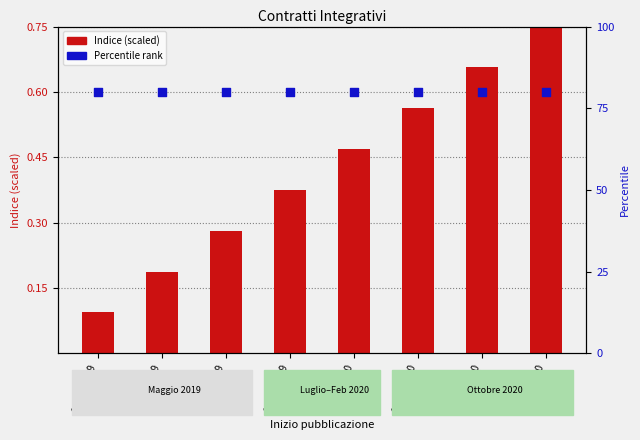

What are all the series names shown in the legend?

Indice (scaled), Percentile rank